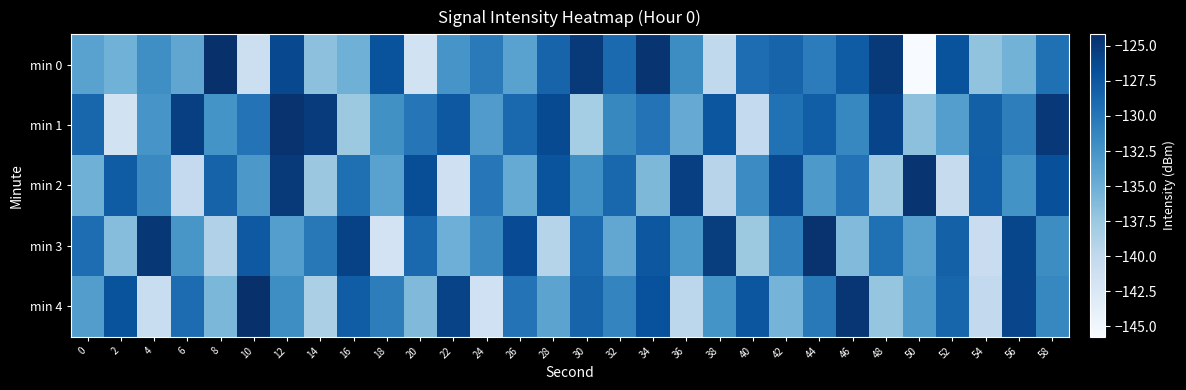

Reading right to left, list all the values displayed in this chart.

min 0: 58=-129.6	56=-135.5	54=-137.0	52=-127.1	50=-145.7	48=-125.0	46=-127.9	44=-130.5	42=-128.5	40=-129.3	38=-140.1	36=-131.9	34=-124.7	32=-129.1	30=-125.0	28=-128.5	26=-133.8	24=-130.4	22=-132.7	20=-141.7	18=-127.1	16=-135.1	14=-136.7	12=-126.3	10=-141.1	8=-124.2	6=-134.2	4=-132.1	2=-135.3	0=-133.8
min 1: 58=-124.9	56=-130.7	54=-128.2	52=-133.5	50=-136.8	48=-125.9	46=-131.4	44=-128.0	42=-129.6	40=-140.2	38=-127.3	36=-134.7	34=-129.8	32=-131.5	30=-138.1	28=-126.4	26=-128.9	24=-133.2	22=-127.5	20=-130.0	18=-132.2	16=-137.6	14=-125.2	12=-124.5	10=-129.8	8=-132.5	6=-125.5	4=-132.6	2=-141.6	0=-128.6
min 2: 58=-126.8	56=-132.4	54=-128.1	52=-140.5	50=-124.6	48=-137.8	46=-129.7	44=-133.0	42=-126.3	40=-131.8	38=-139.4	36=-125.5	34=-135.9	32=-128.8	30=-132.1	28=-127.2	26=-134.6	24=-130.1	22=-141.2	20=-126.7	18=-133.8	16=-129.4	14=-137.5	12=-125.1	10=-132.9	8=-128.4	6=-140.3	4=-131.6	2=-127.8	0=-135.2
min 3: 58=-131.9	56=-126.1	54=-140.8	52=-128.3	50=-133.7	48=-129.5	46=-136.2	44=-124.5	42=-130.8	40=-137.6	38=-125.3	36=-132.8	34=-127.4	32=-134.3	30=-129.0	28=-139.2	26=-126.5	24=-131.6	22=-135.1	20=-128.9	18=-141.8	16=-125.7	14=-130.2	12=-133.5	10=-127.6	8=-138.9	6=-132.7	4=-124.8	2=-136.4	0=-129.3
min 4: 58=-131.4	56=-126.0	54=-140.1	52=-128.6	50=-133.1	48=-137.2	46=-124.7	44=-130.3	42=-135.5	40=-127.3	38=-132.5	36=-139.7	34=-126.9	32=-131.2	30=-128.5	28=-134.0	26=-129.8	24=-141.4	22=-125.8	20=-136.1	18=-130.6	16=-127.9	14=-138.5	12=-132.0	10=-124.3	8=-135.8	6=-129.2	4=-140.7	2=-127.1	0=-133.4